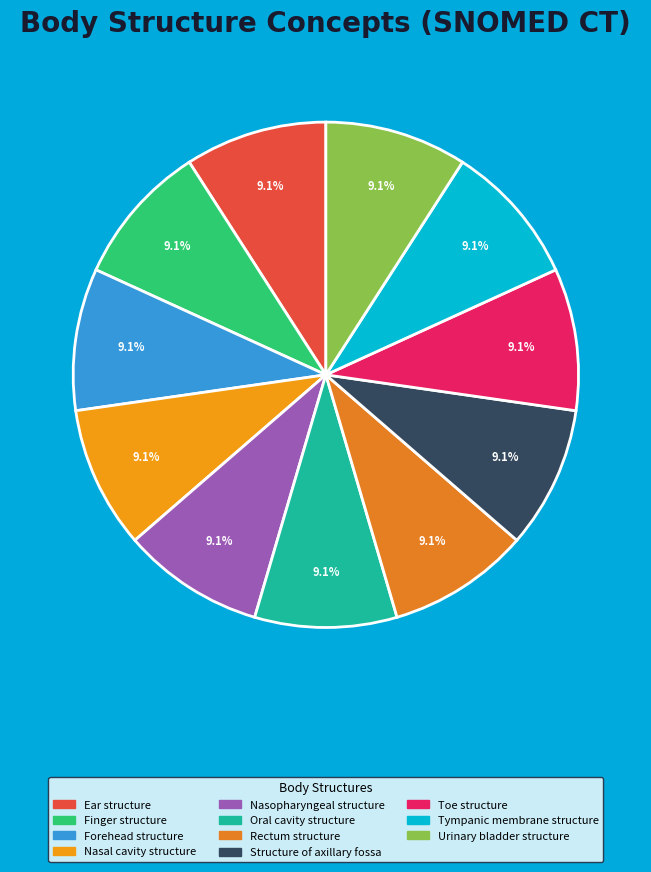

Which slice is the smallest?

Finger structure